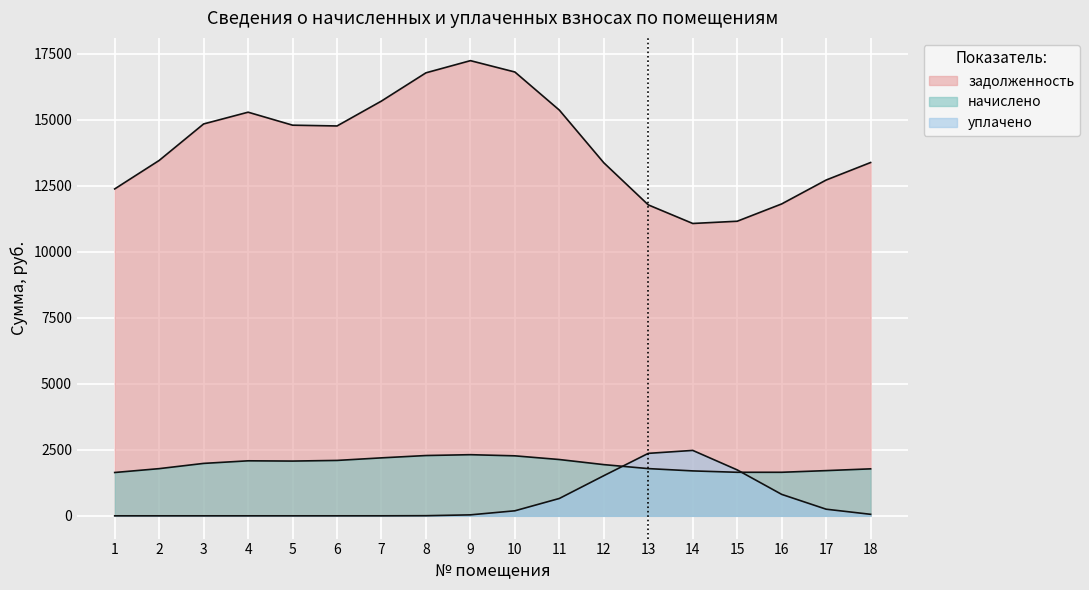

Rank the series by their maximum value, from lowest to highest.

начислено, уплачено, задолженность